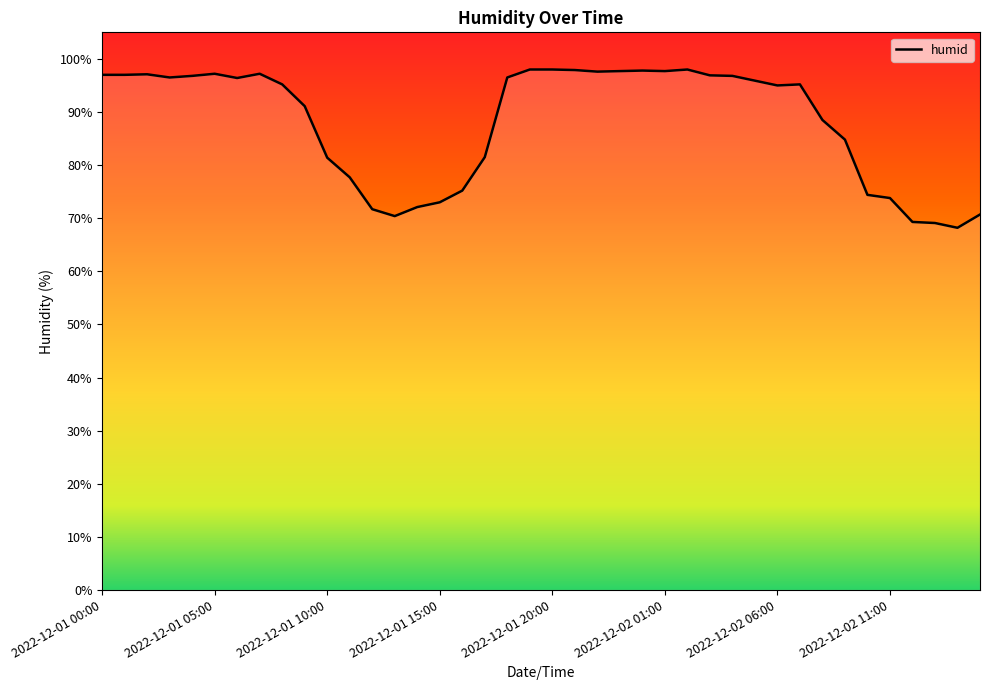

What is the maximum value shown in the chart?

98.0